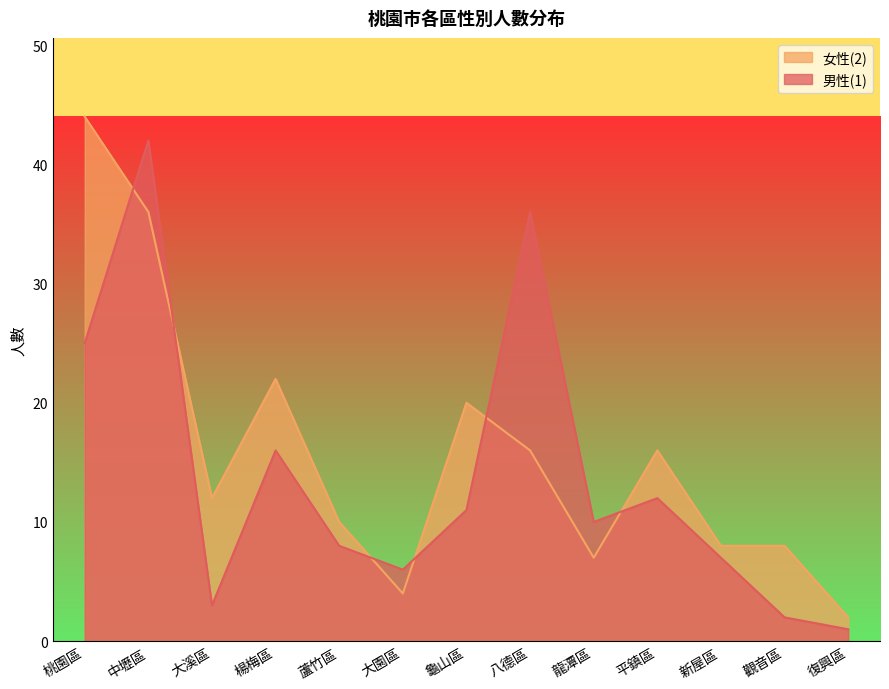

At how many categories does at least one series exceed 20?

4